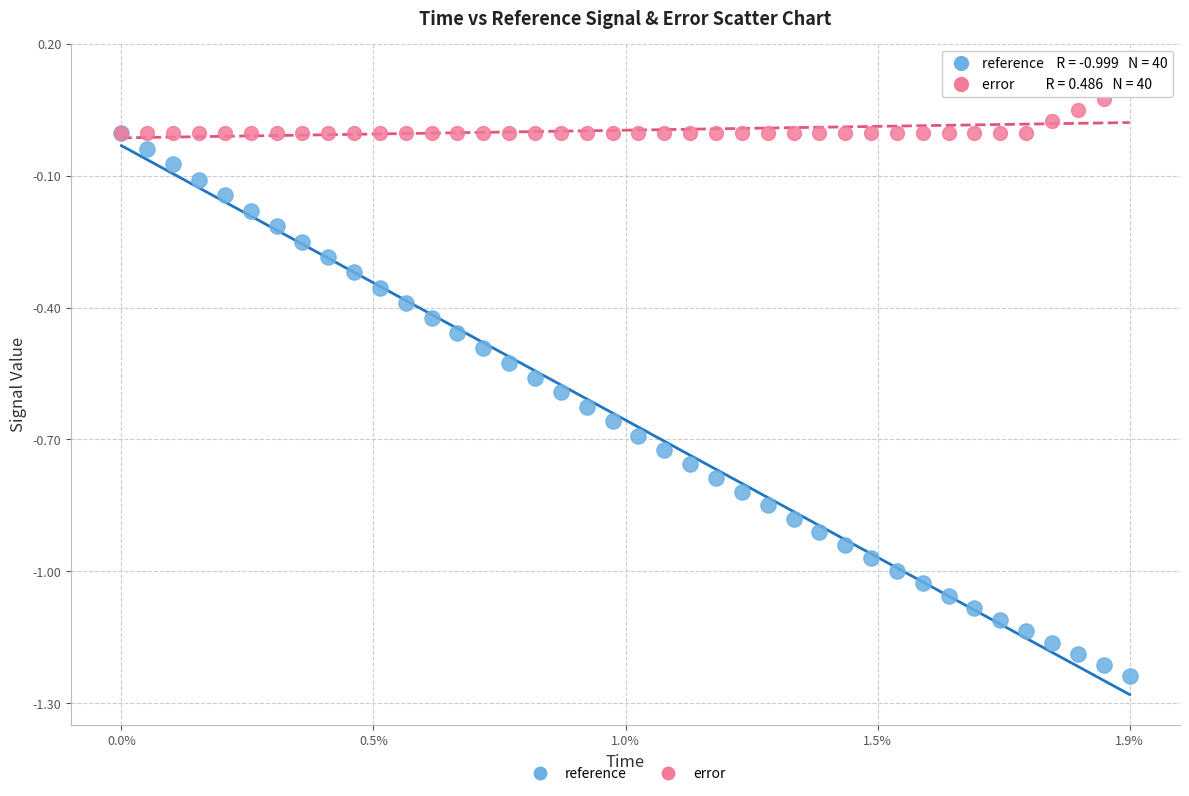

What are all the series names shown in the legend?

reference, error